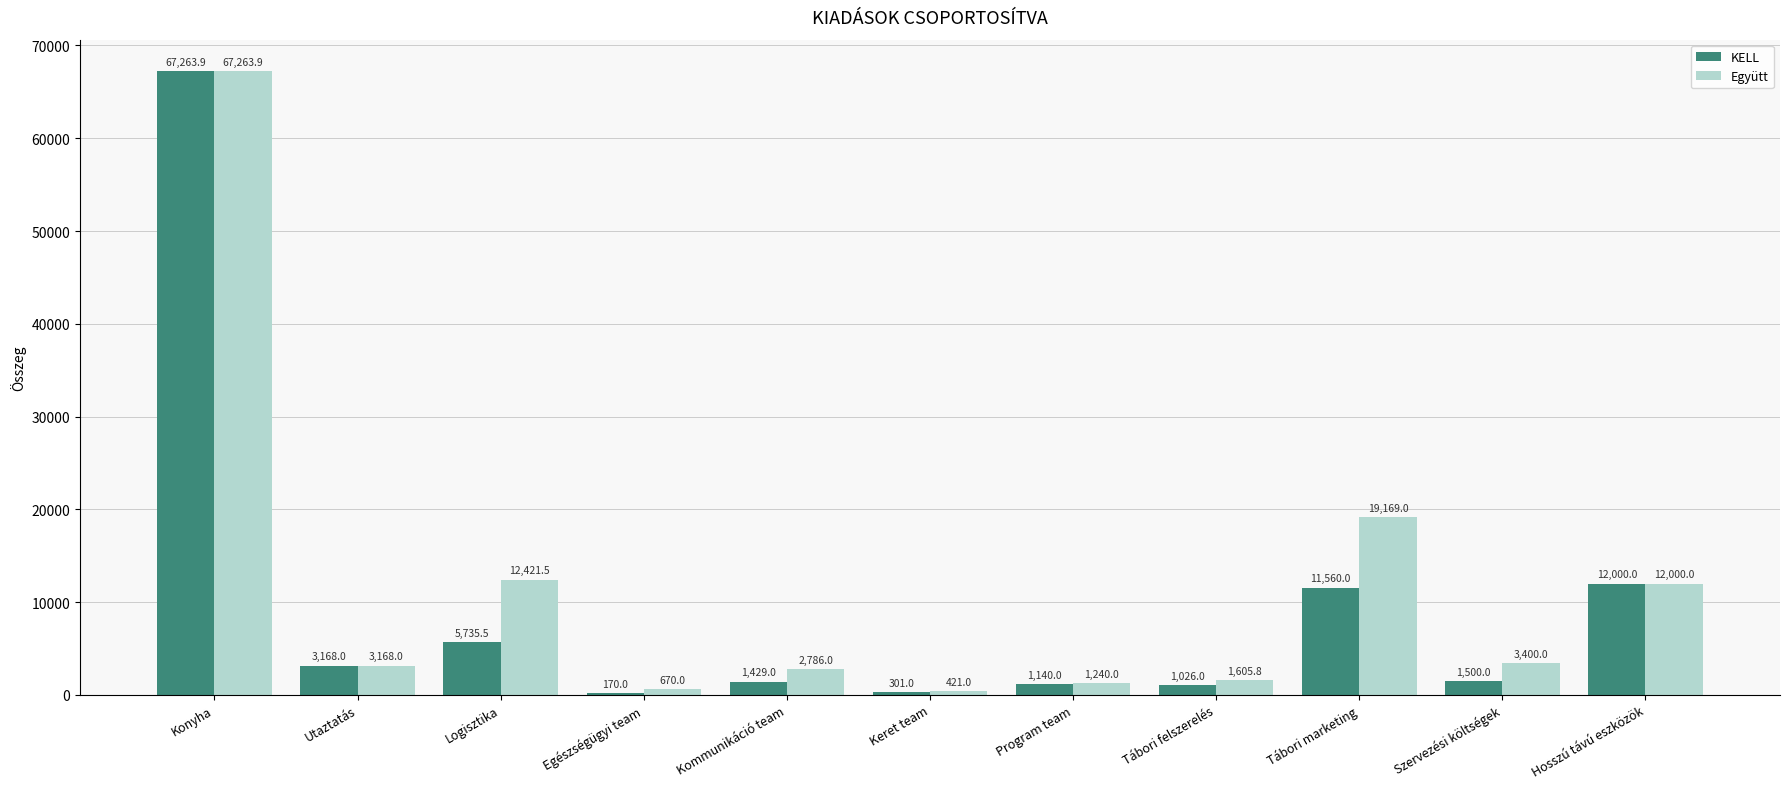

Which category has the highest value in the Együtt series?

Konyha